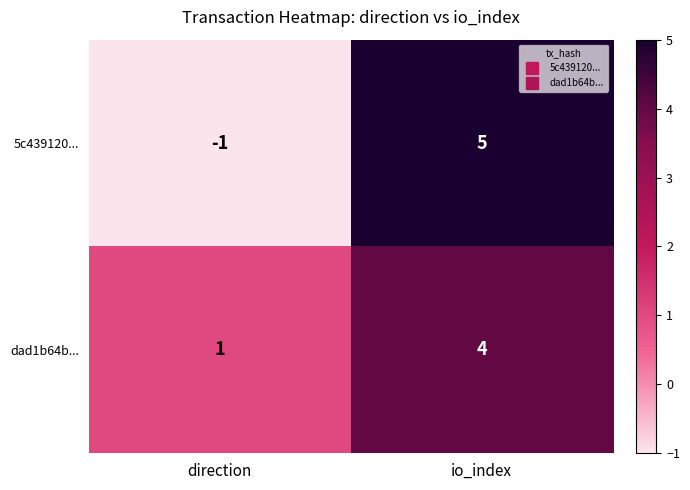

Reading right to left, what are all the values shown in this chart?

5c439120...: io_index=5	direction=-1
dad1b64b...: io_index=4	direction=1